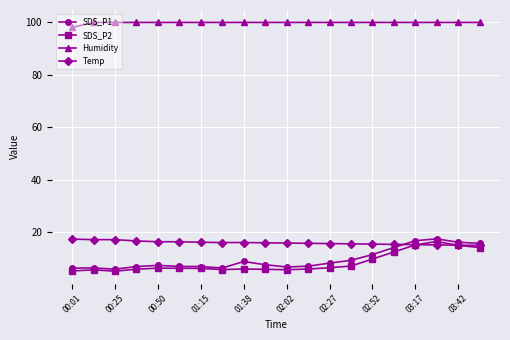

Which series has the largest total across all categories?

Humidity